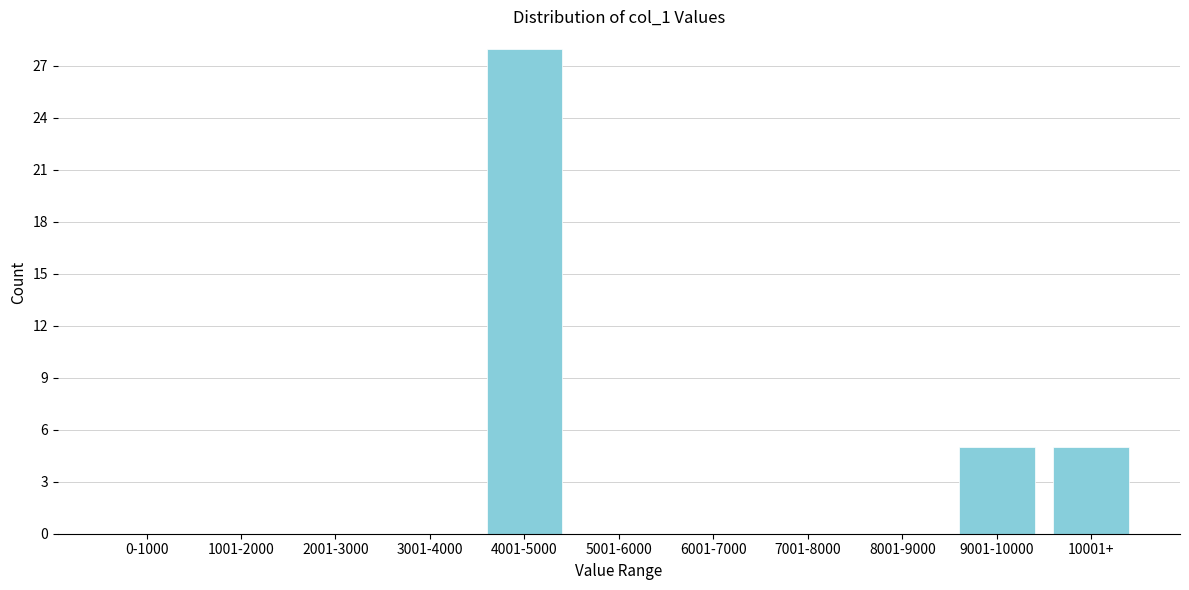

Reading left to right, what are all the values shown in this chart?

0-1000=0	1001-2000=0	2001-3000=0	3001-4000=0	4001-5000=28	5001-6000=0	6001-7000=0	7001-8000=0	8001-9000=0	9001-10000=5	10001+=5